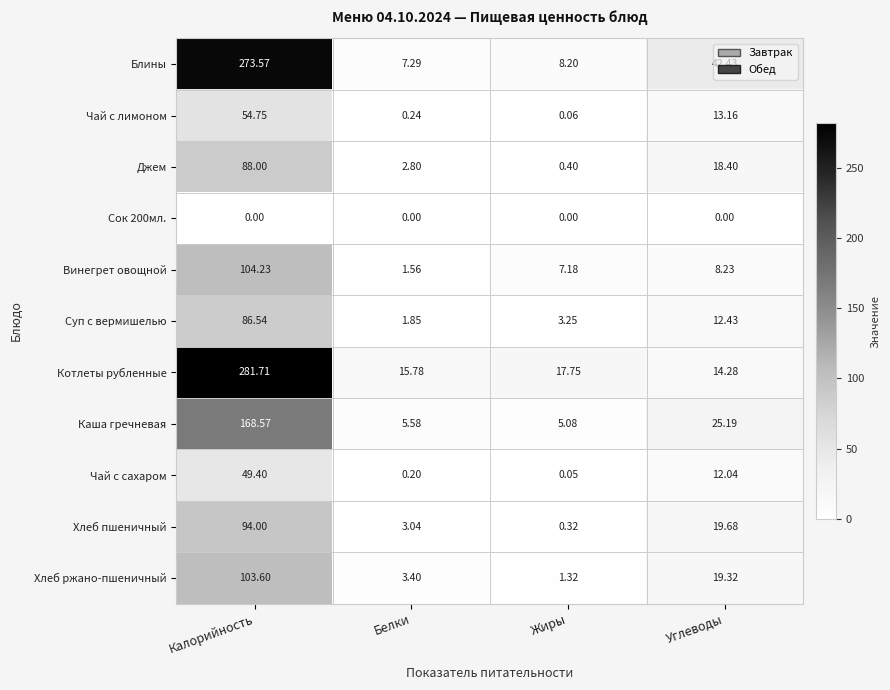

Where is Чай с сахаром nearest to the value 24?

Углеводы